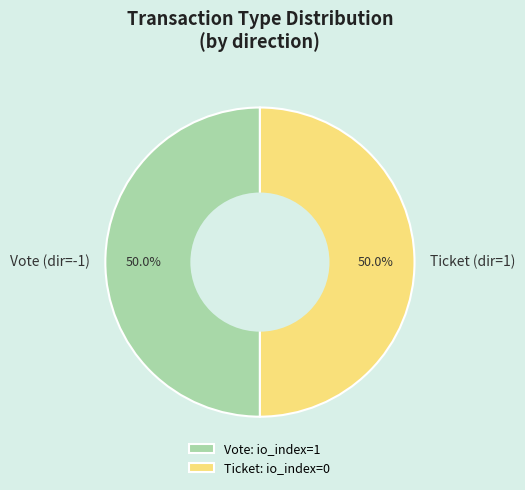

To the nearest percent, what percentage of the pie is Vote?

50%